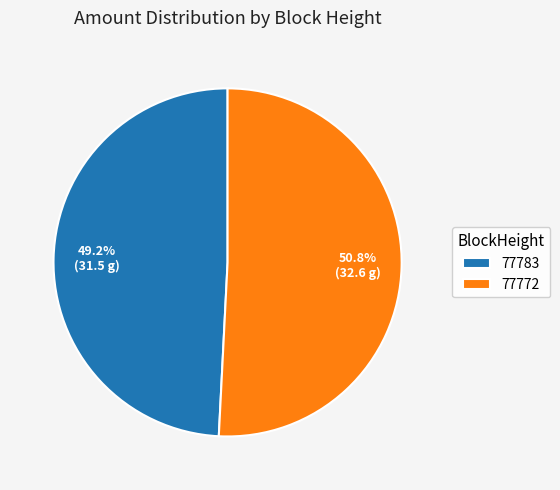

Count the number of slices in the pie.

2